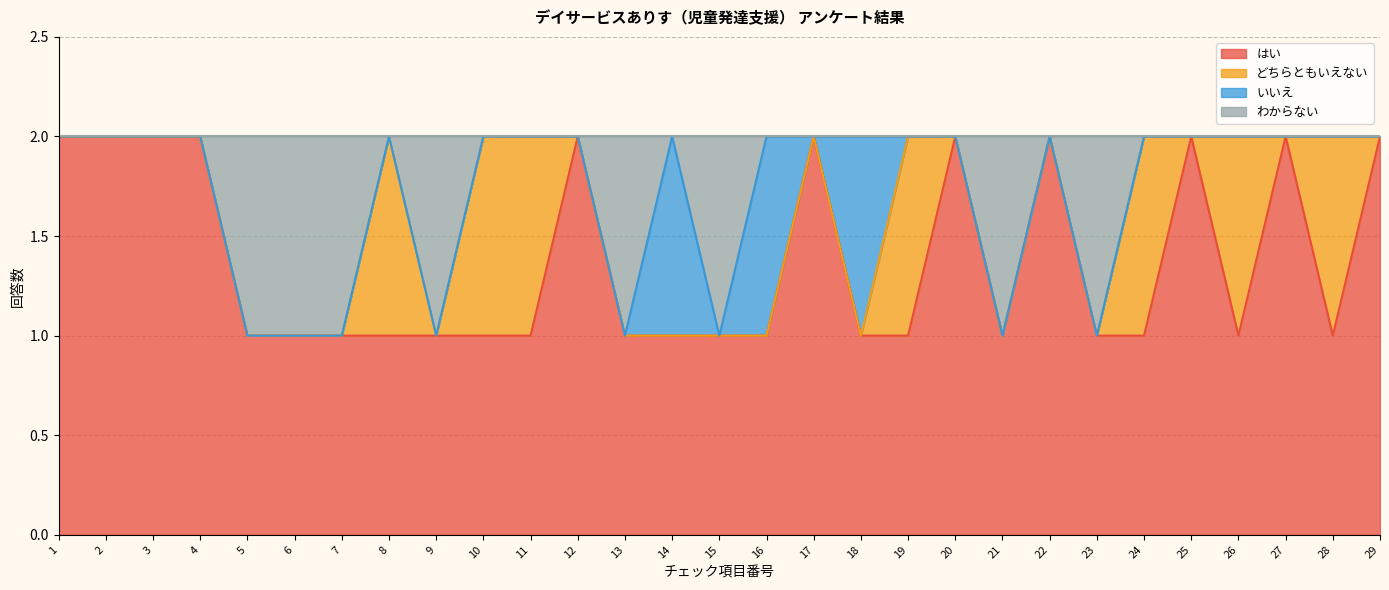

The value of はい at 29 is 3. True or false?

False